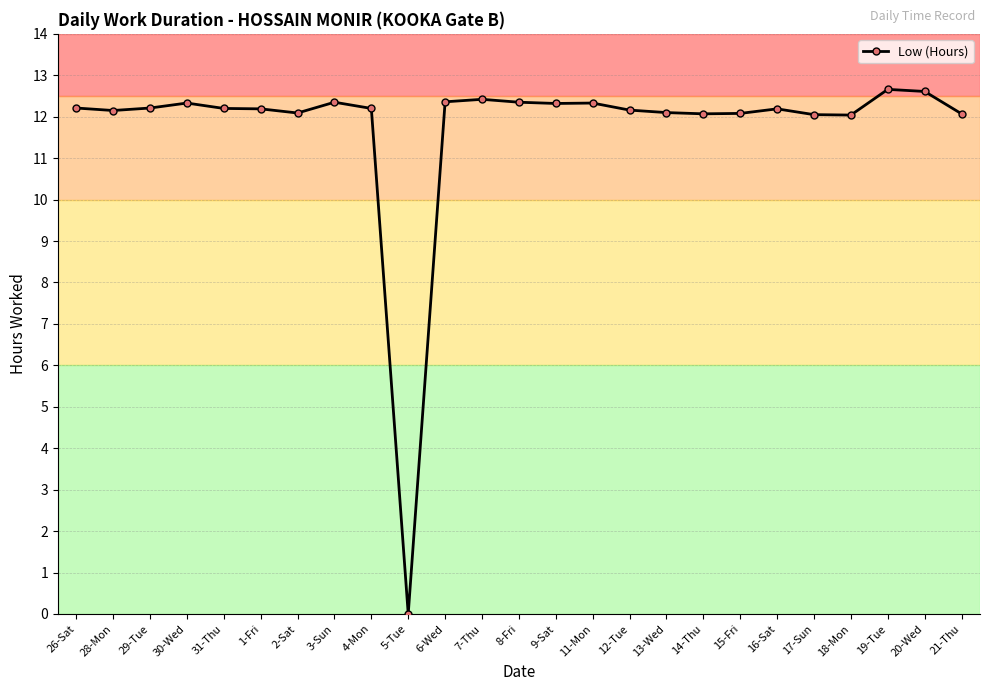

How many categories are shown in the chart?

25